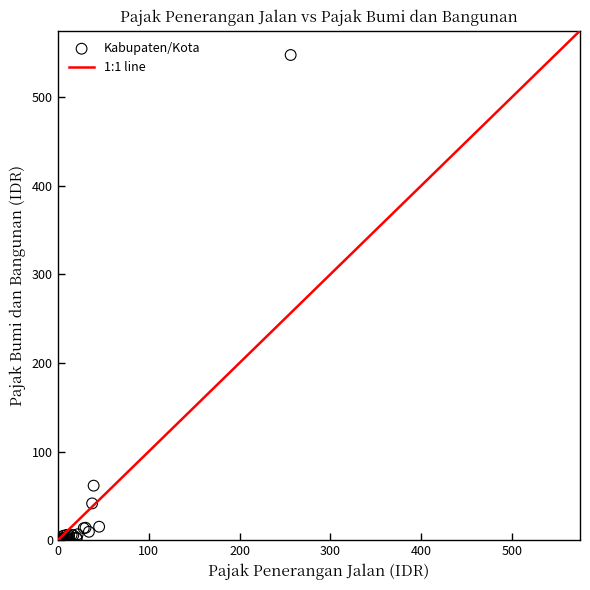

What Y value in the scatter plot is closest to 273?

61.5